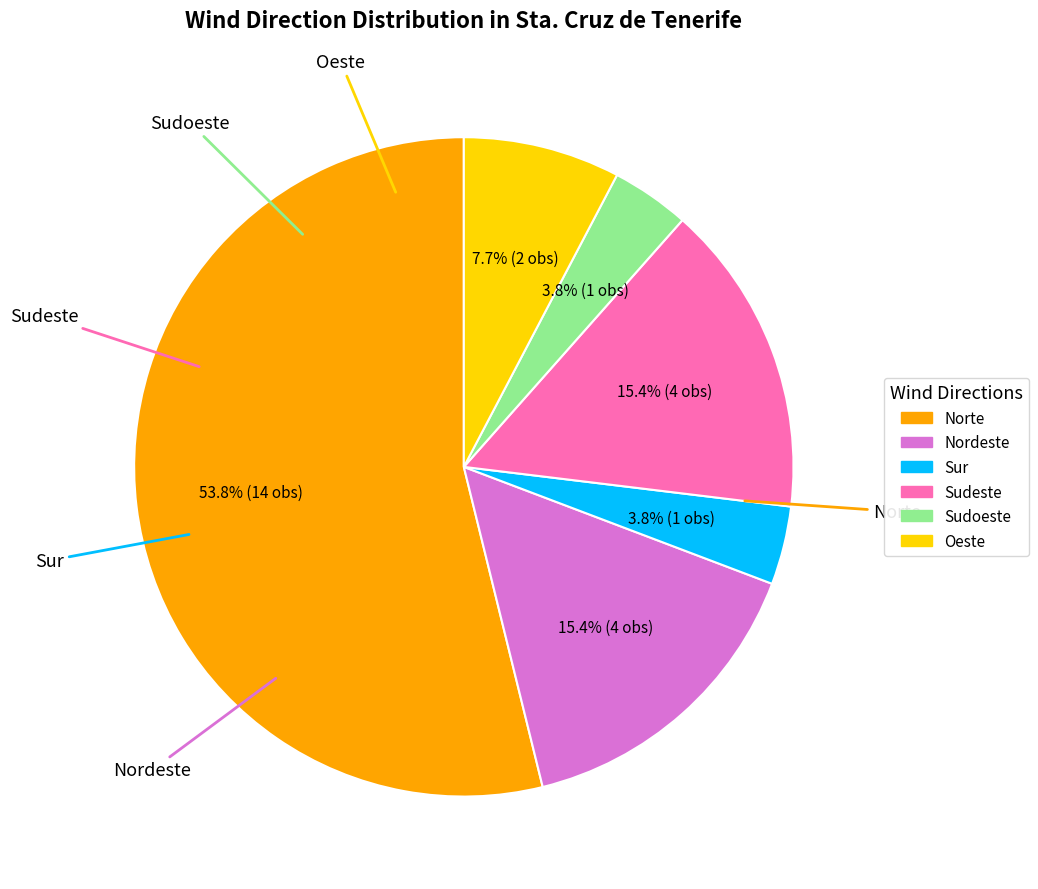

What is the majority slice?

Norte